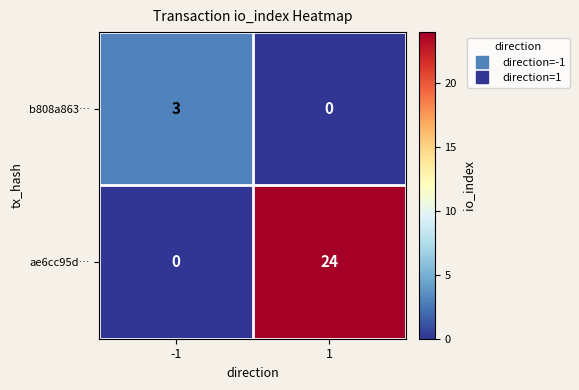

How many positive values does the ae6cc95d… series have?

1